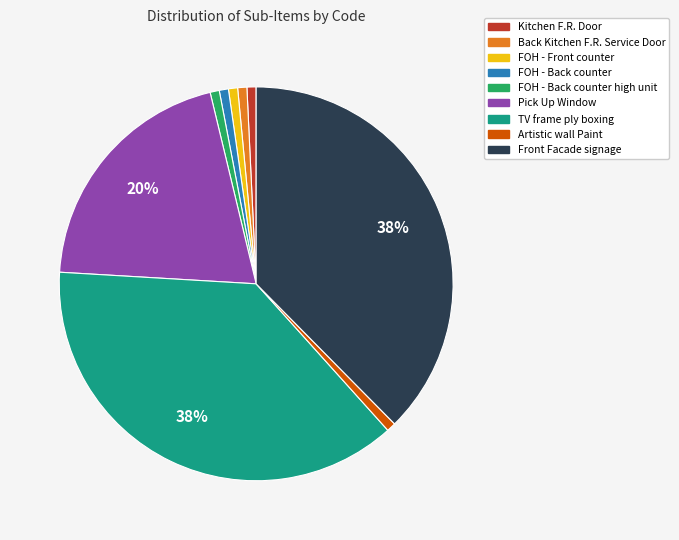

Does any single category account for the majority?

No